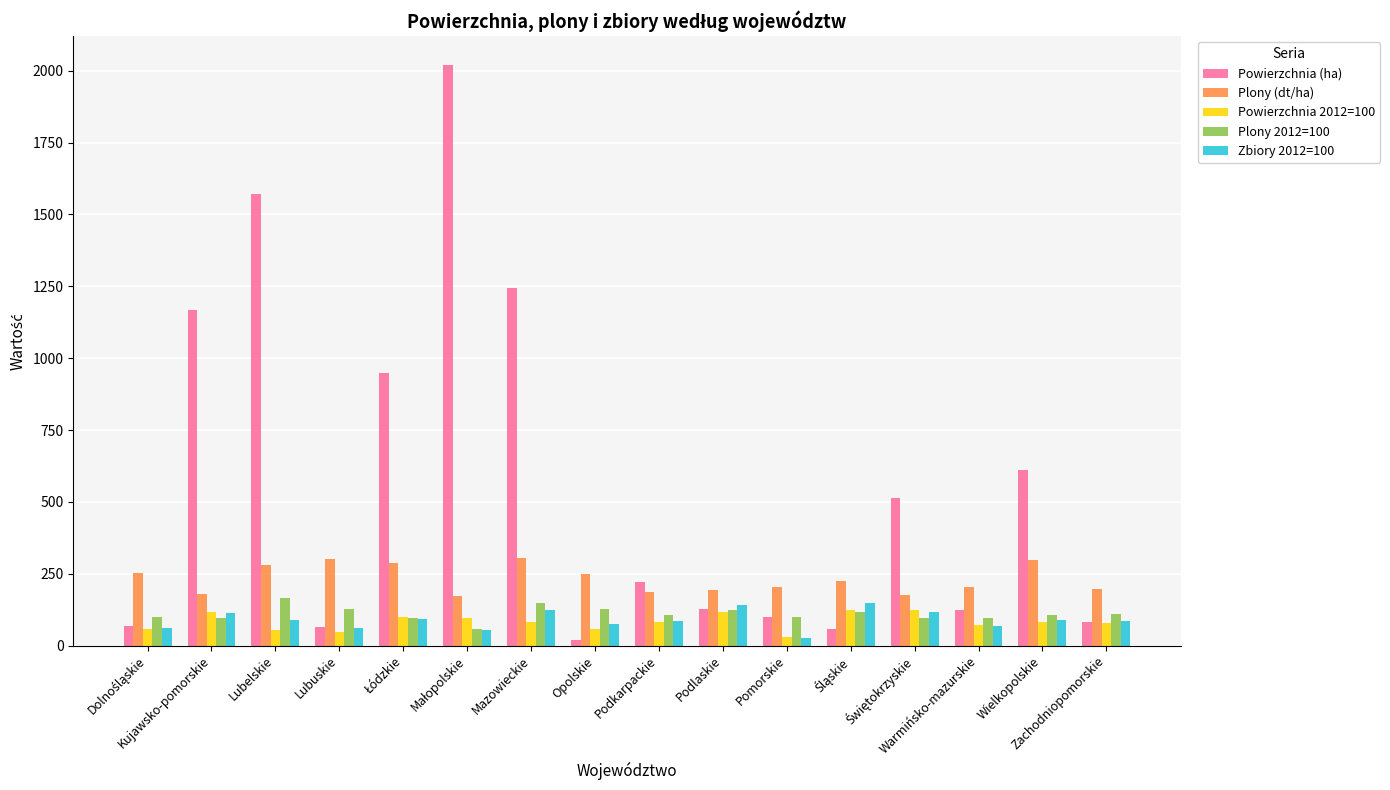

Which series has the widest spread of values?

Powierzchnia (ha)